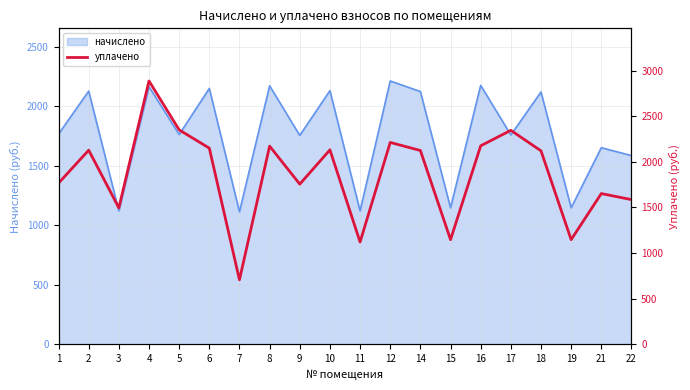

The value of начислено at 12 is 3135.5. True or false?

False